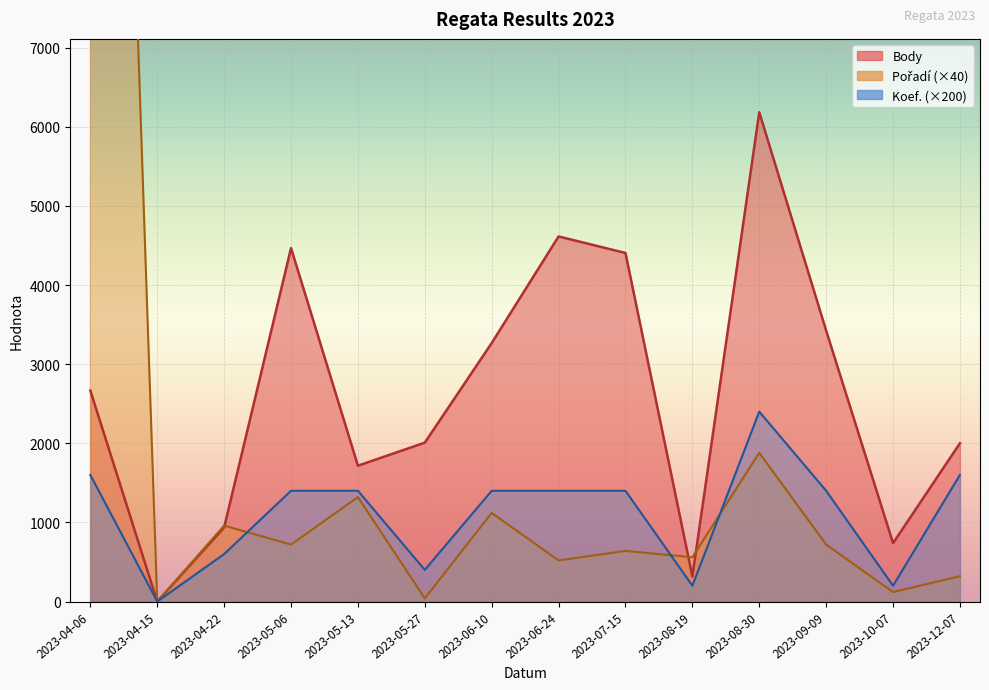

Where is the first local minimum for Pořadí?

2023-04-15